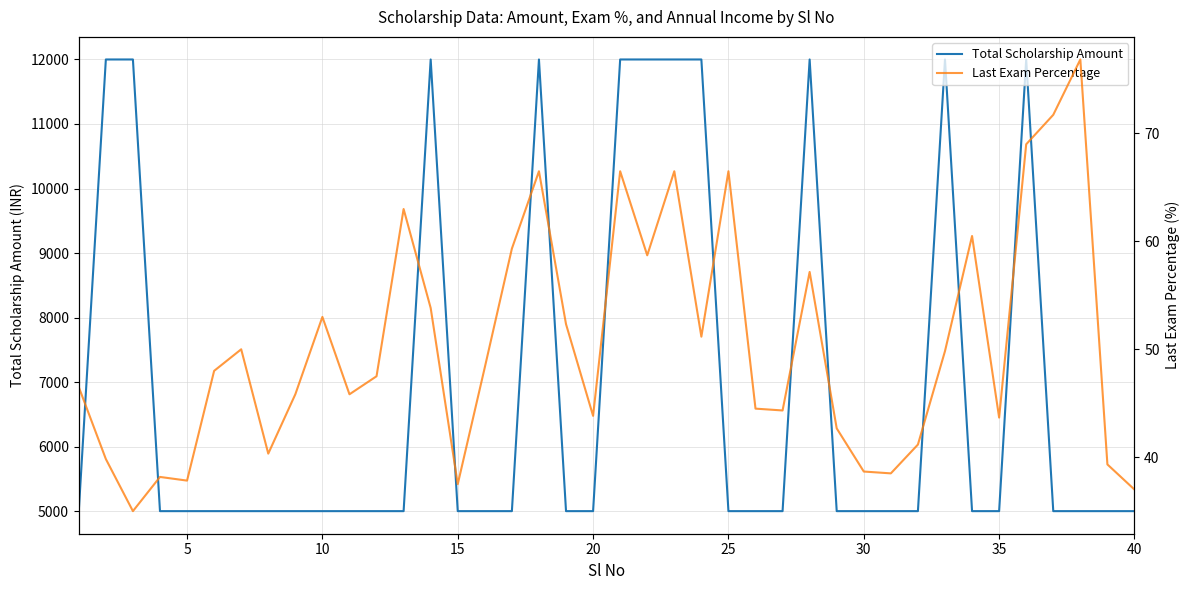

What is the minimum value for Total Scholarship Amount?

5000